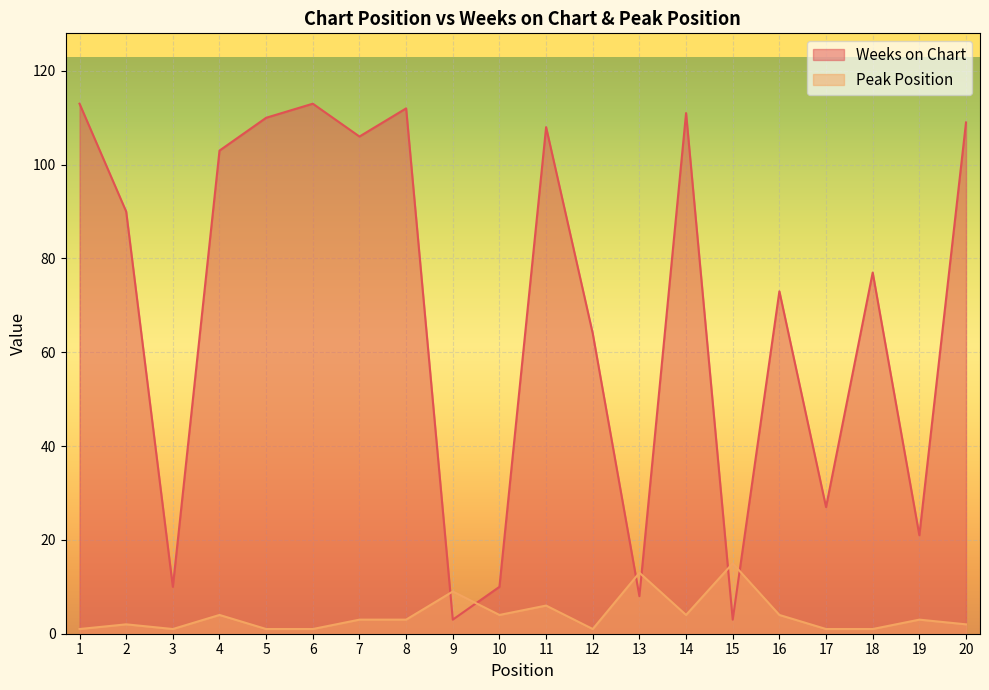

What are all the series names shown in the legend?

Weeks on Chart, Peak Position